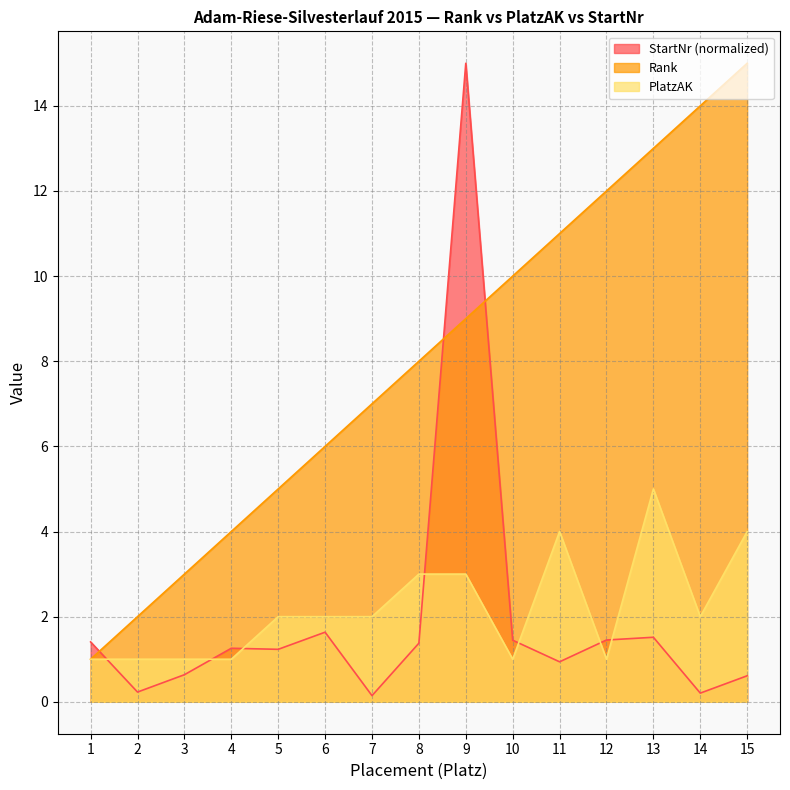

Rank the series by their maximum value, from lowest to highest.

PlatzAK, Rank, StartNr